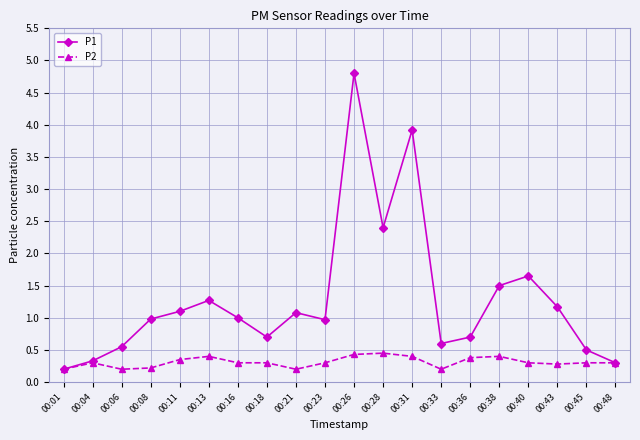

Which series has the widest spread of values?

P1